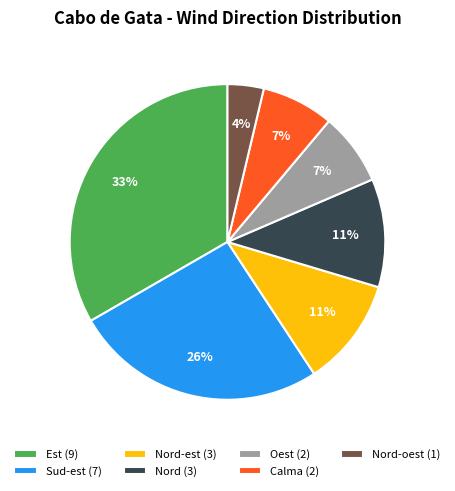

Between Sud-est (7) and Oest (2), which is larger?

Sud-est (7)